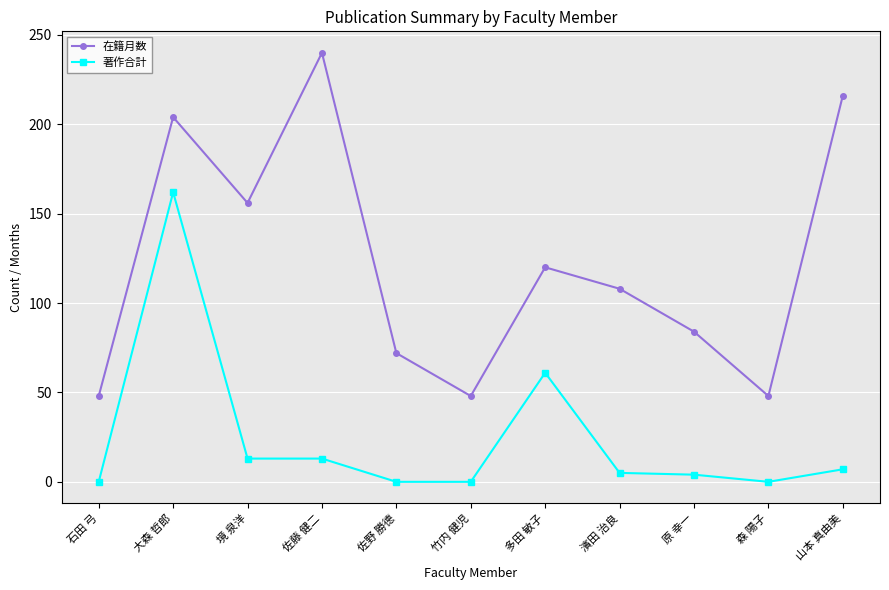

True or false: 著作合計 and 在籍月数 cross at least once.

False